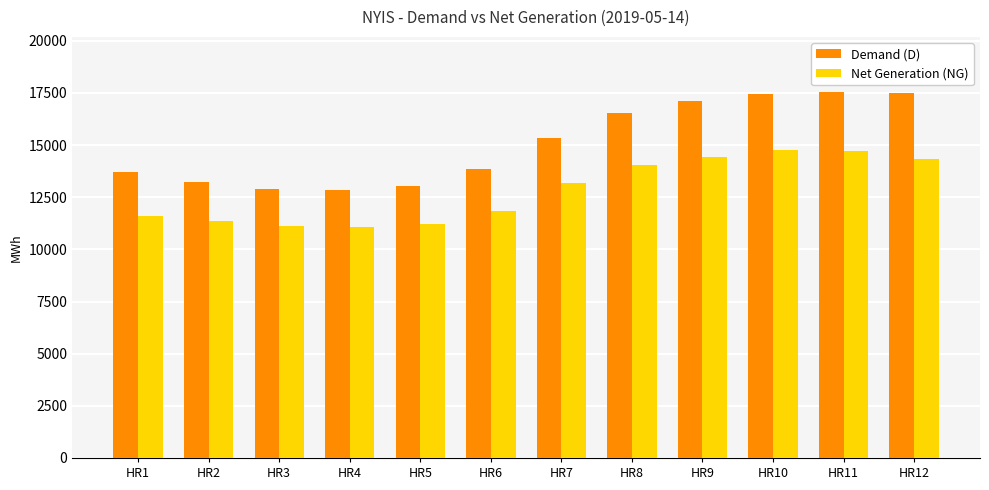

How many groups of bars are there?

12